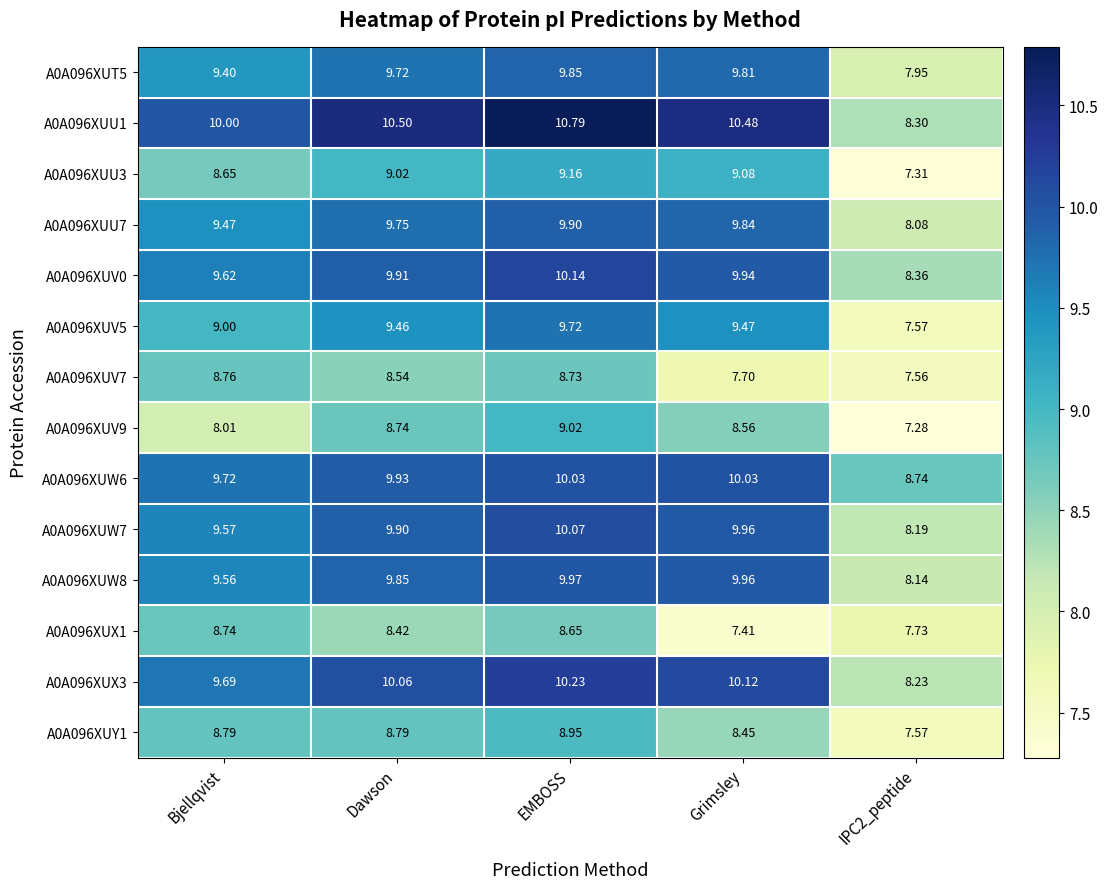

How many data points does each series have?

5